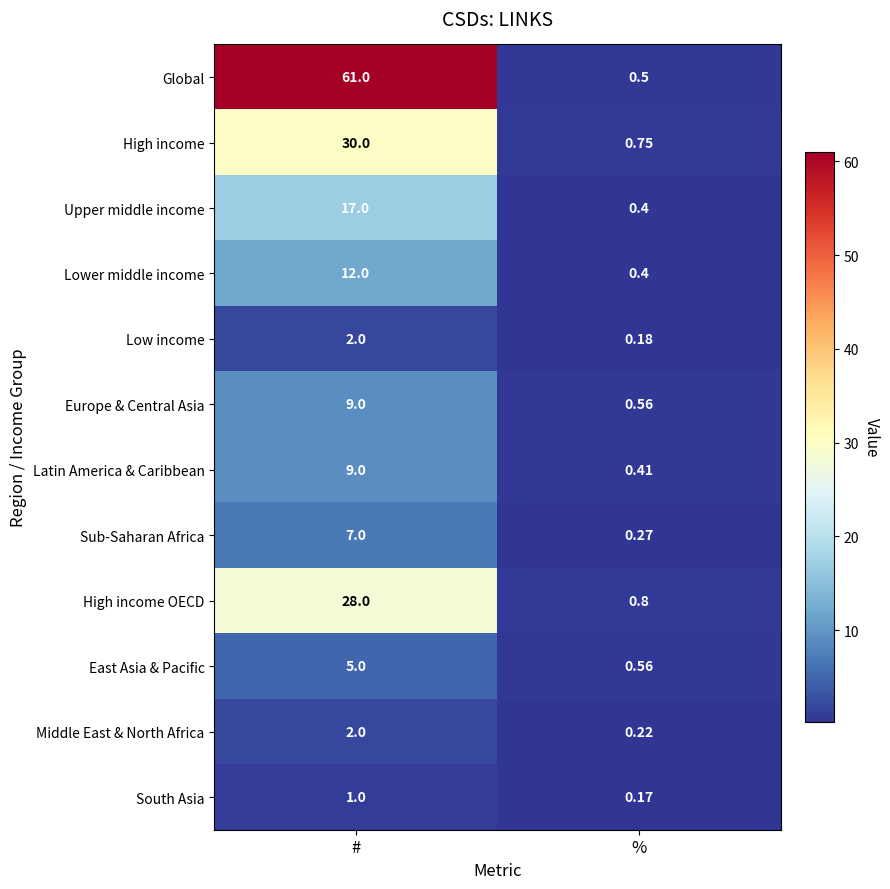

Rank the categories by High income OECD value from highest to lowest.

#, %